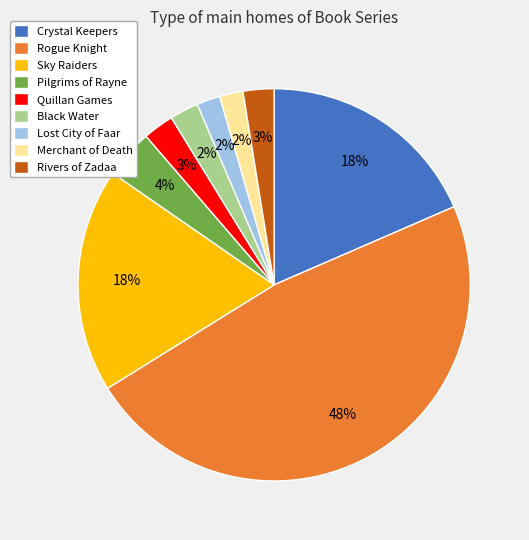

Which category has the biggest portion of the pie?

Rogue Knight